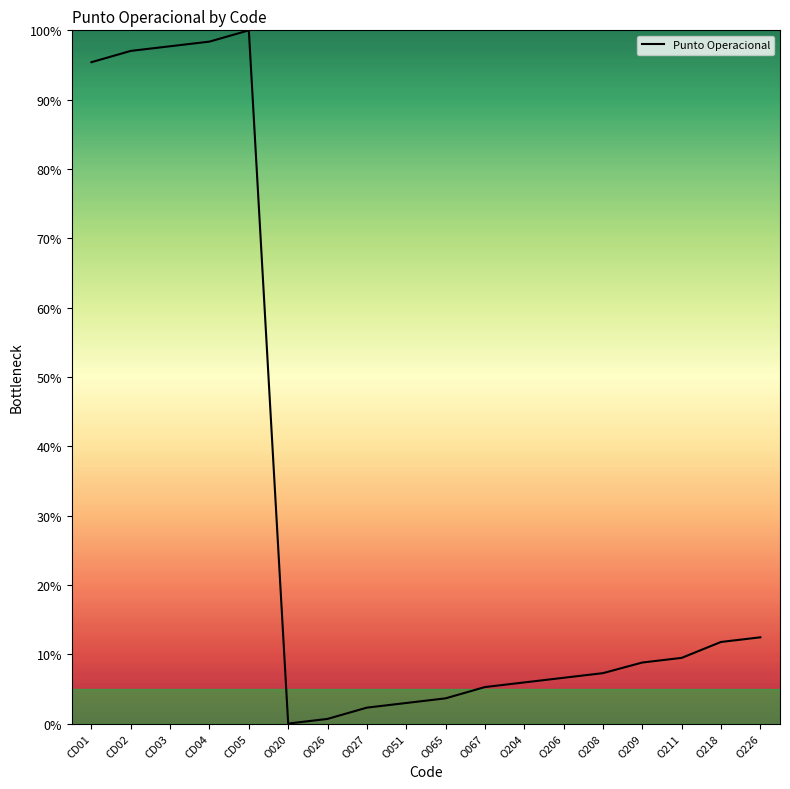

How many positive values are there?

17